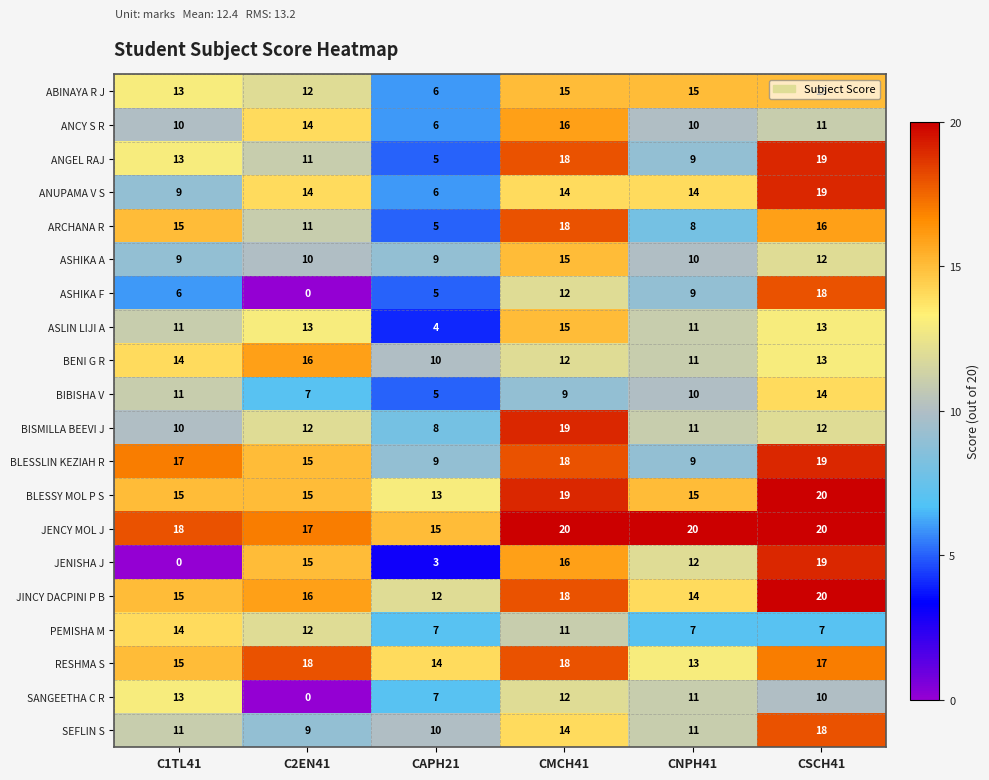

Which series has the largest total across all categories?

JENCY MOL J